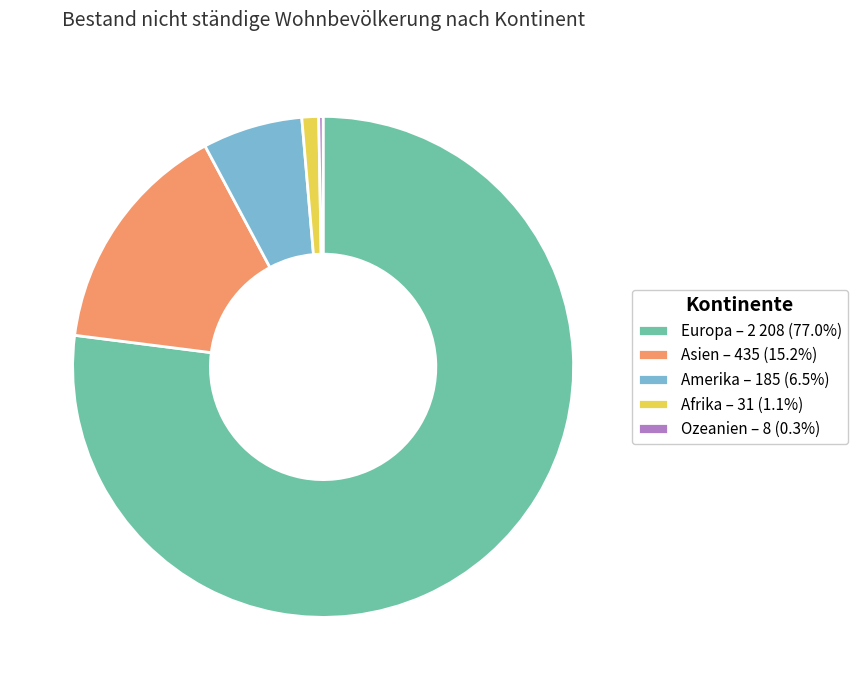

Do Europa – 2 208 (77.0%) and Afrika – 31 (1.1%) together represent more than half of the pie?

Yes